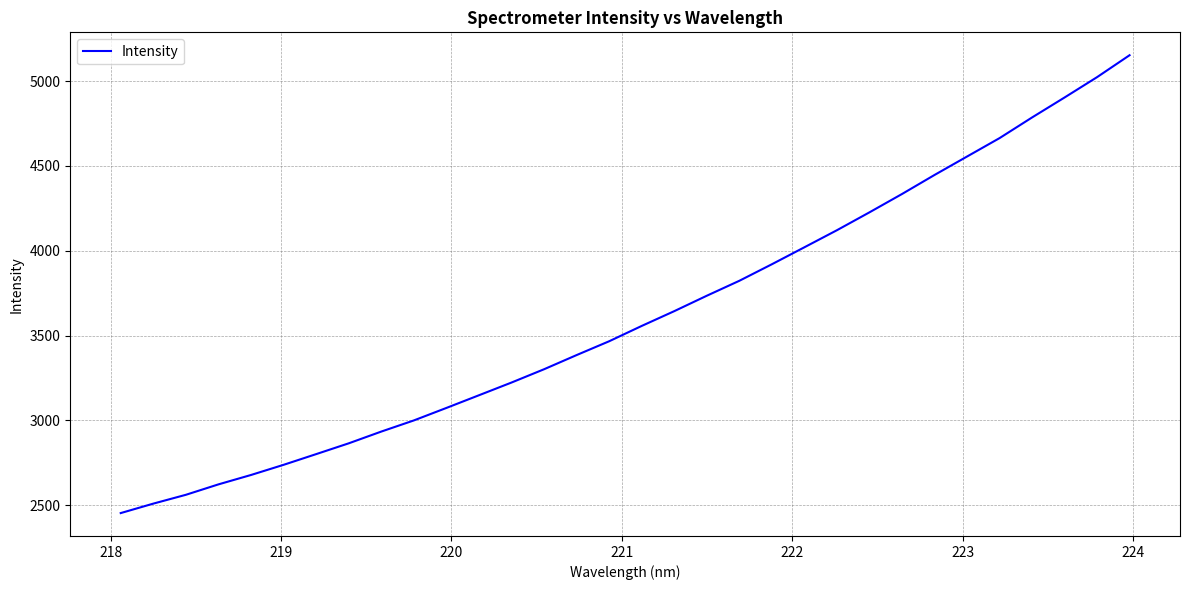

What is the minimum value shown in the chart?

2452.8